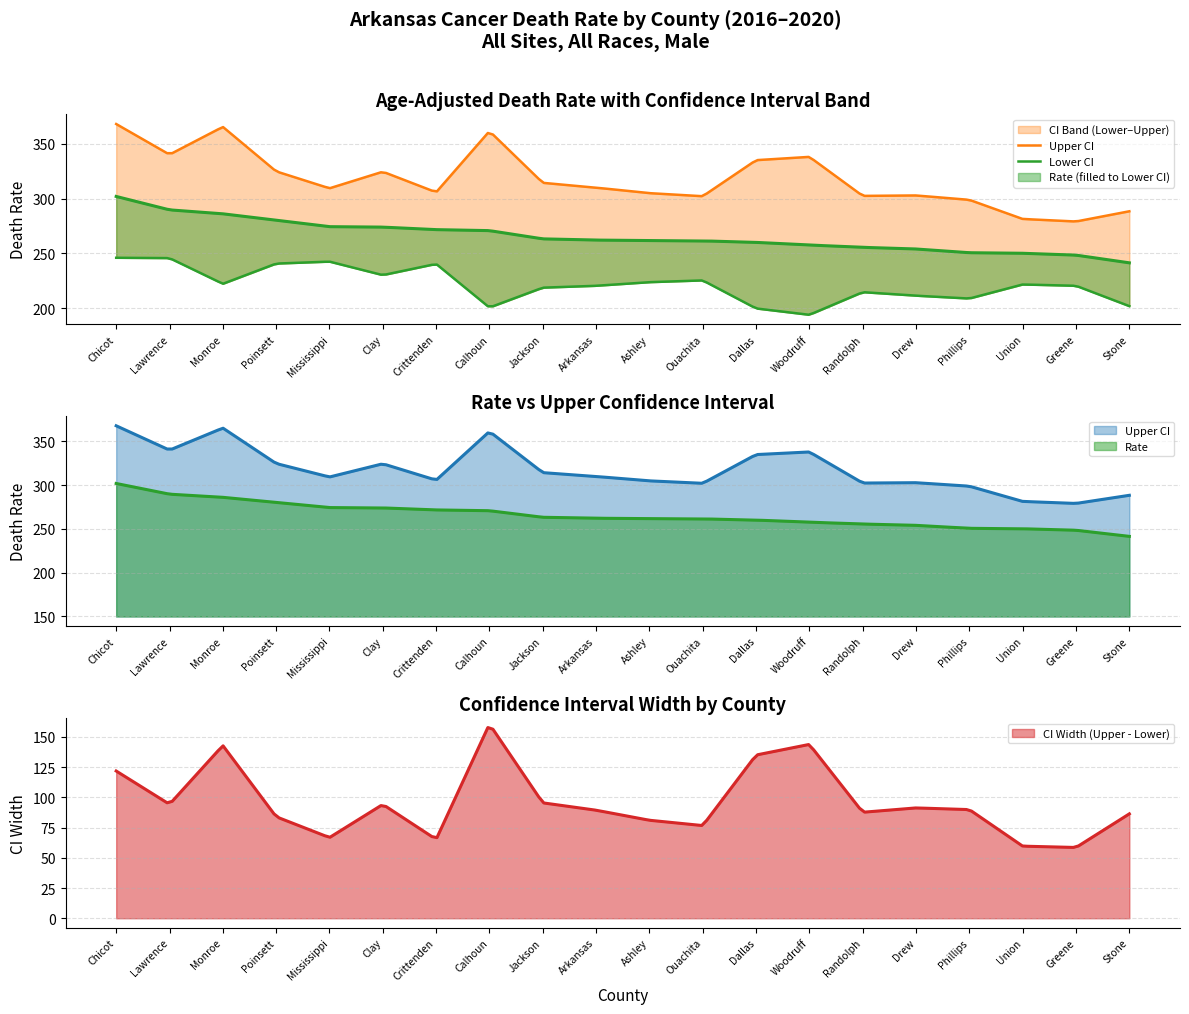

Does the chart have visible grid lines?

Yes